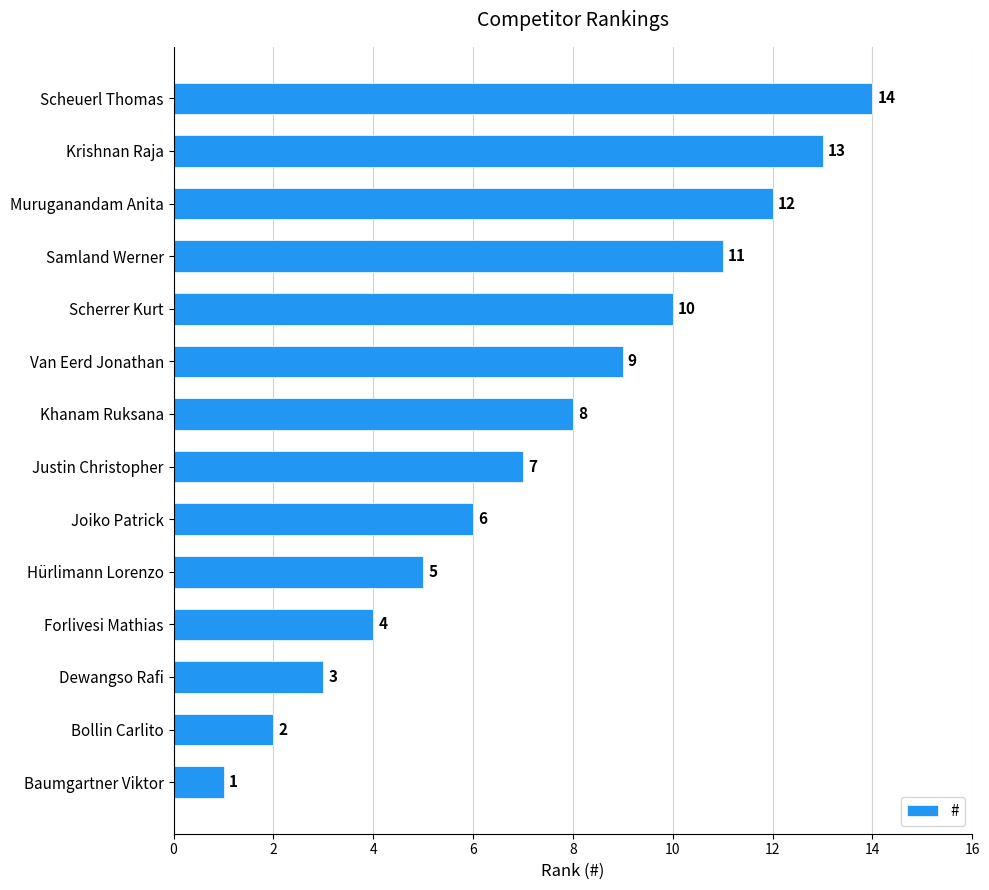

At which category does the chart reach its peak across all series?

Scheuerl Thomas